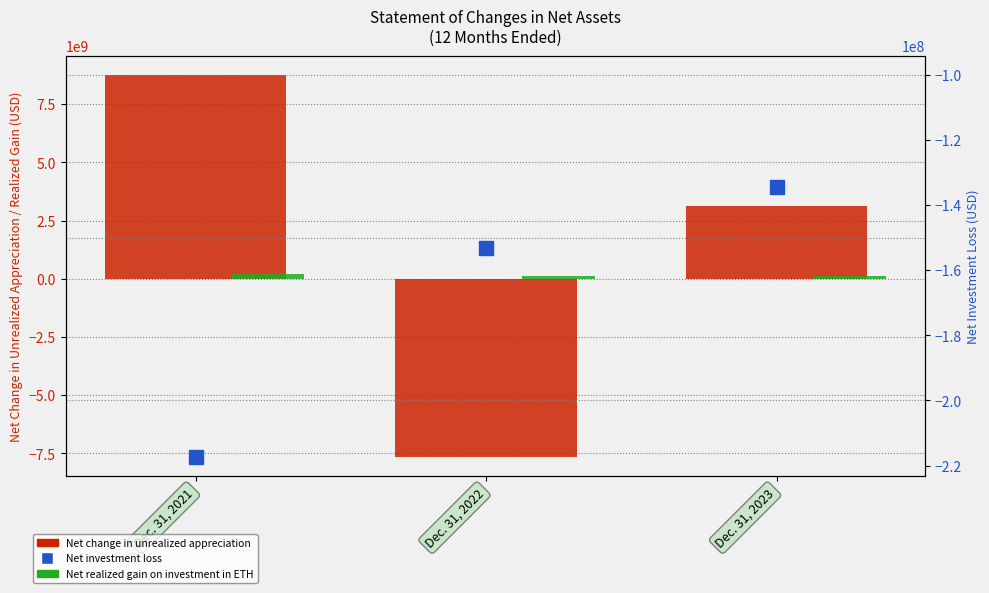

What is the value of the Net investment loss bar at the 1st from the left?

-217445000